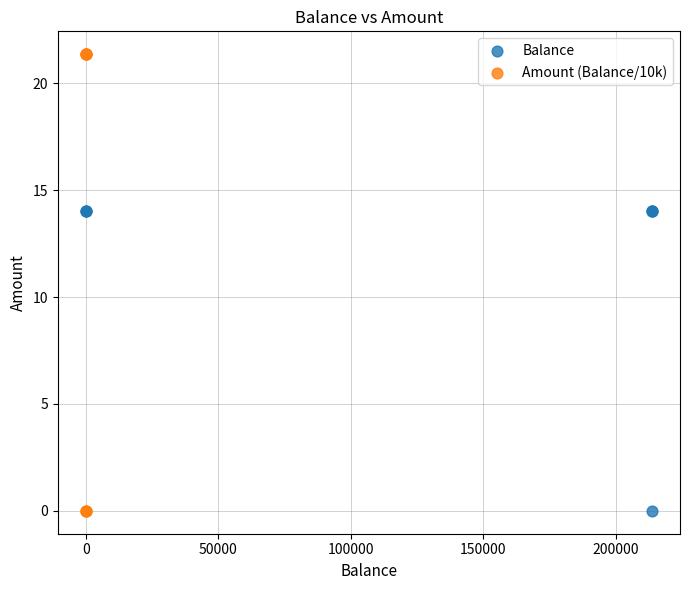

Which series contains the highest Y value?

Amount (Balance/10k)